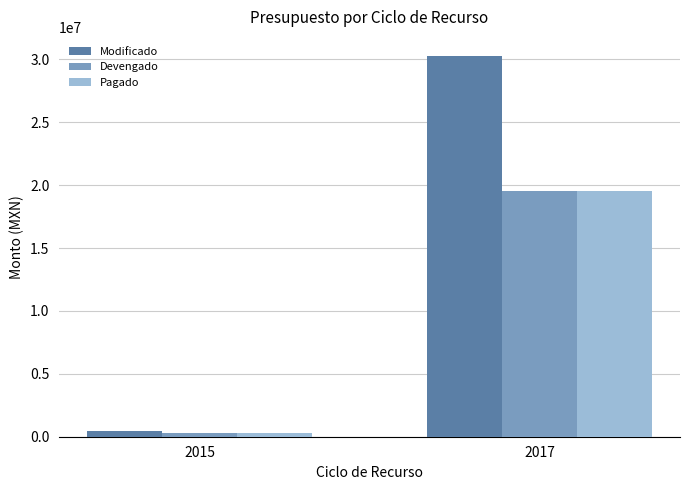

Reading right to left, transcribe all the data shown in this chart.

Modificado: 30268870.5	422429.9
Devengado: 19503717.9	259583.1
Pagado: 19503717.9	259583.1